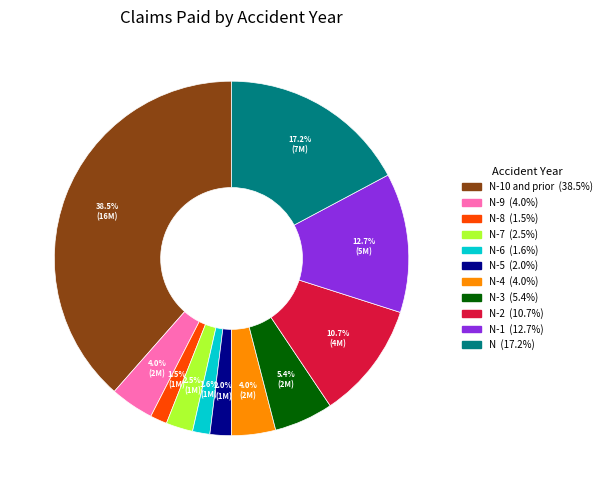

Is there any slice that represents more than half of the pie?

No